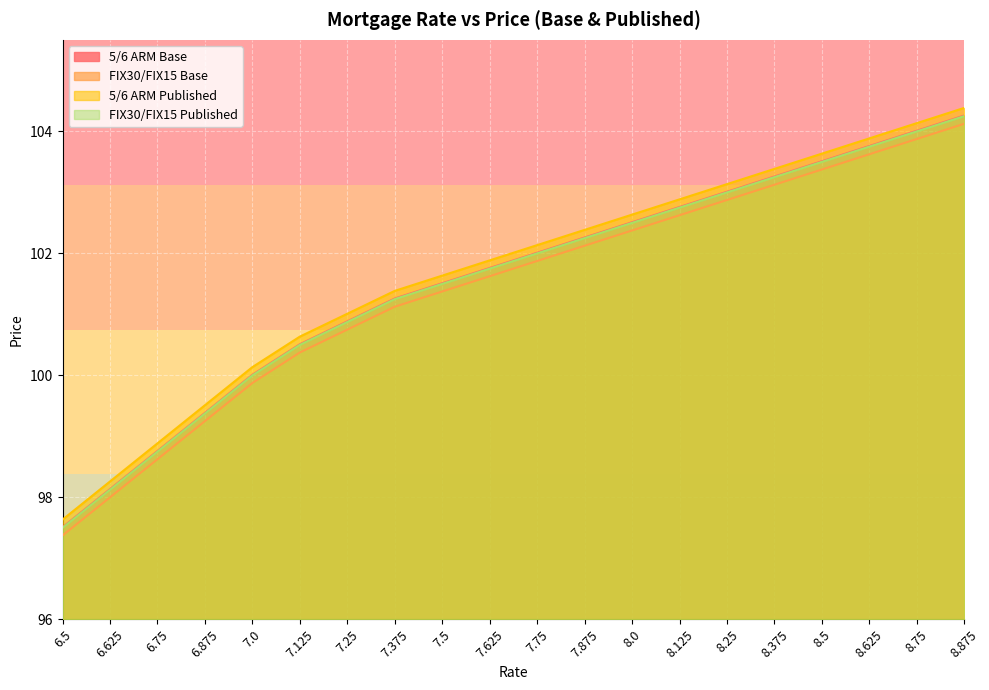

What position from the left is 6.75?

3